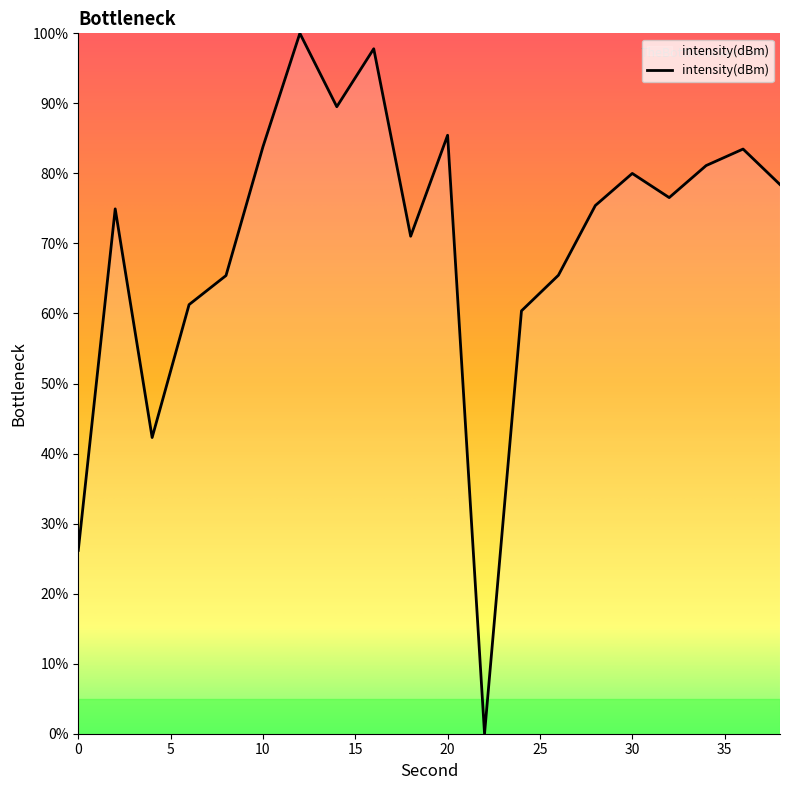

What is the difference between the maximum and minimum values?

100.0